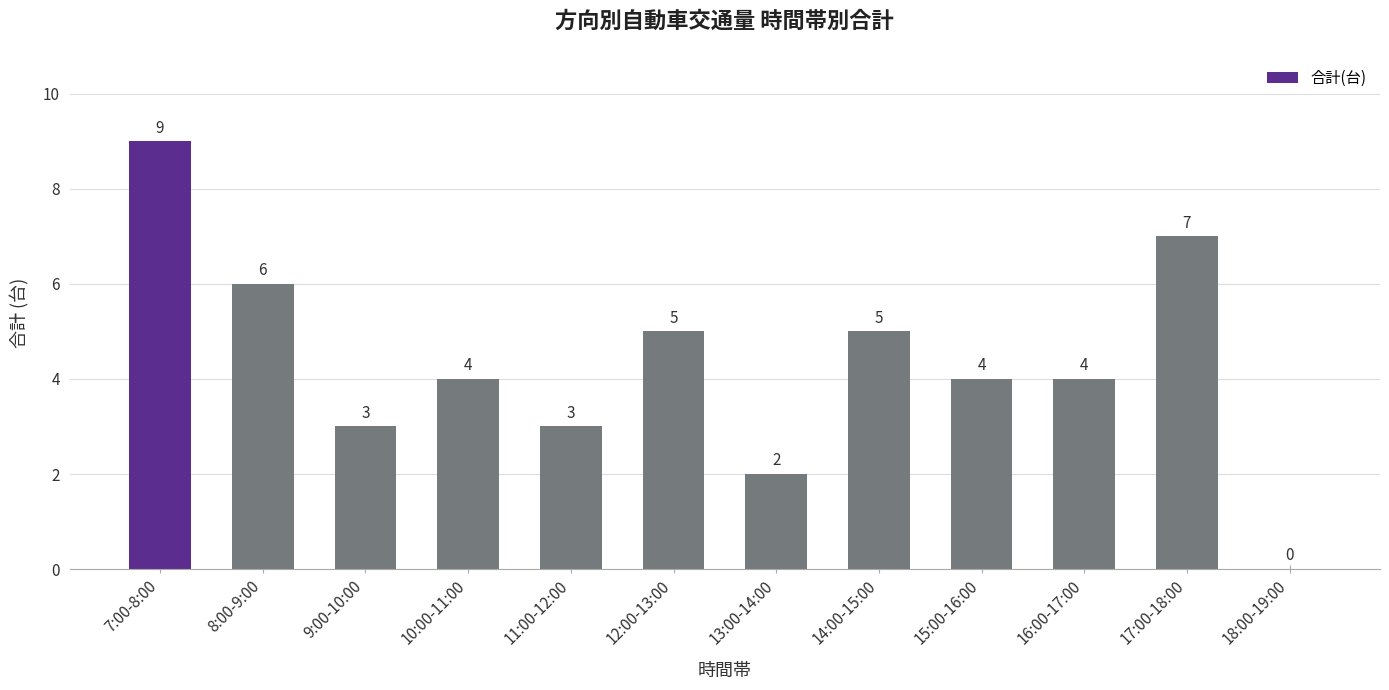

Count the number of categories in the chart.

12